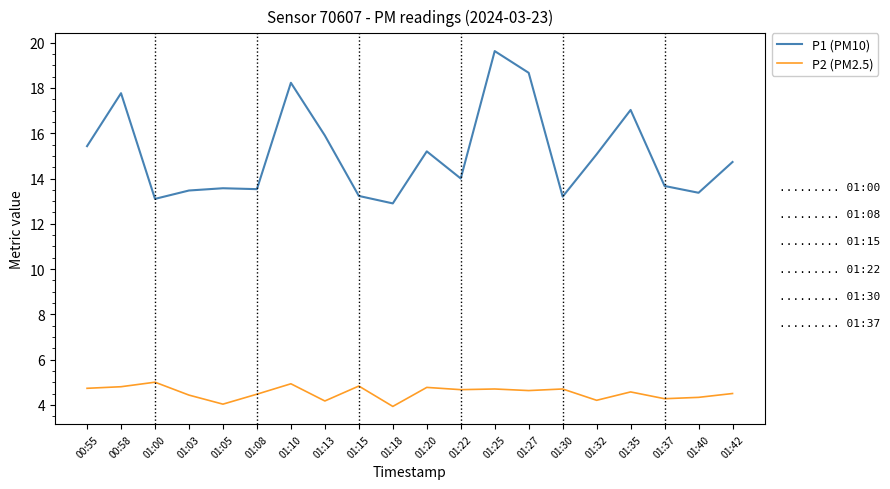

What is the average value of the P2 (PM2.5) series?

4.5